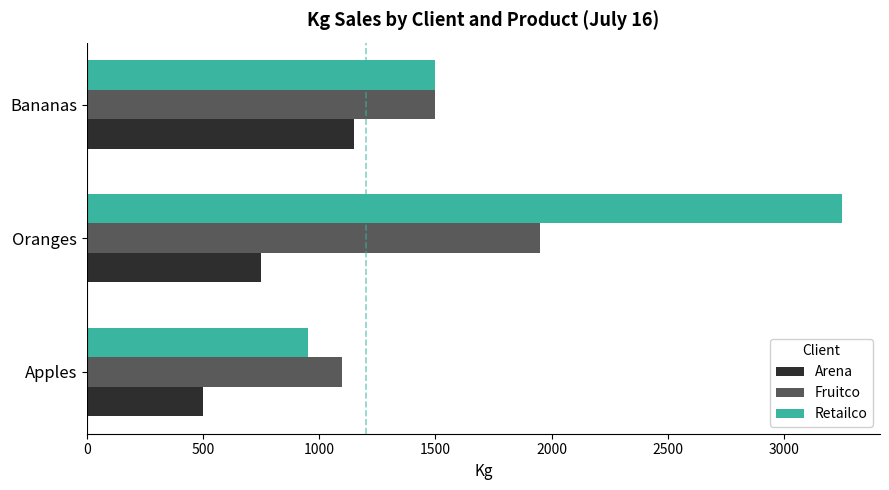

Which series has the largest total across all categories?

Retailco